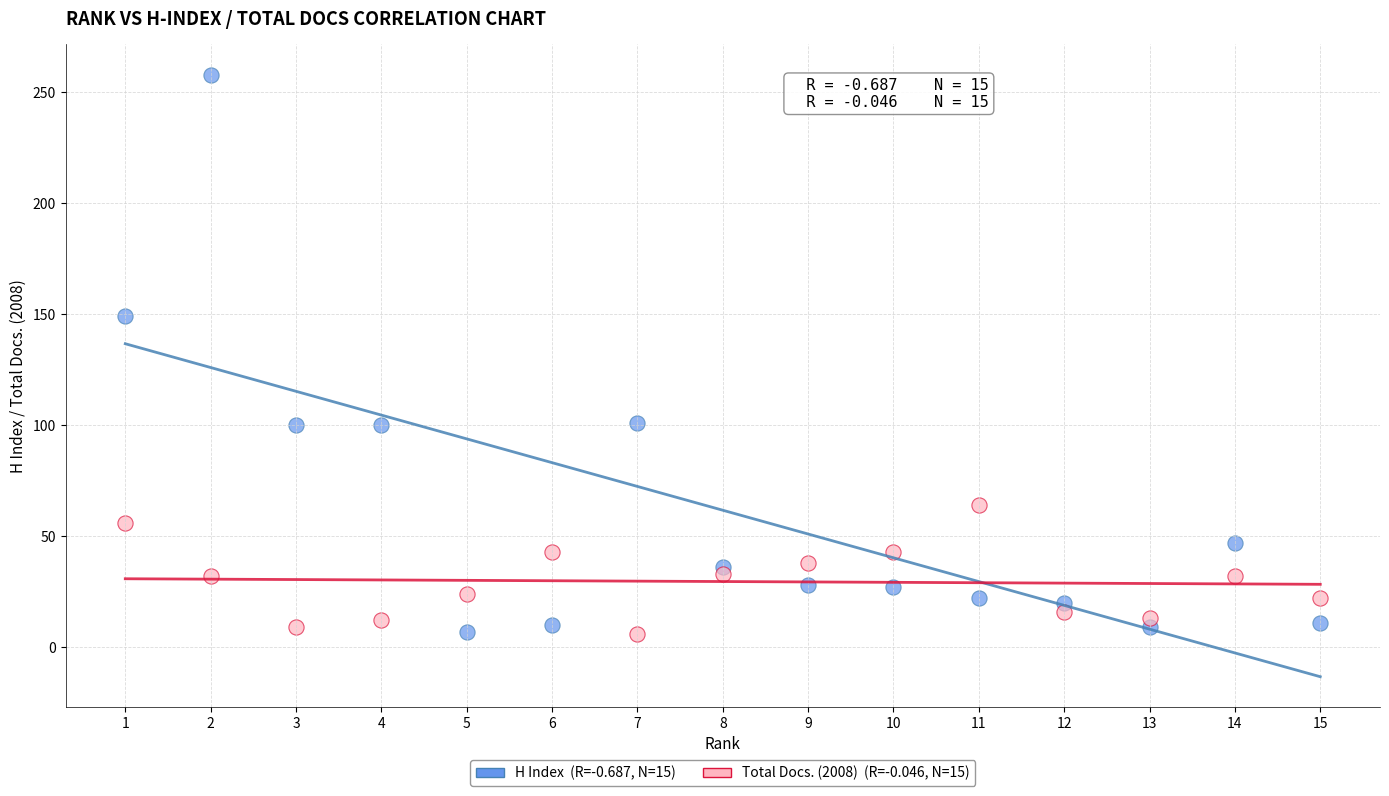

Across all data points, what is the range of X values (max minus min)?

14